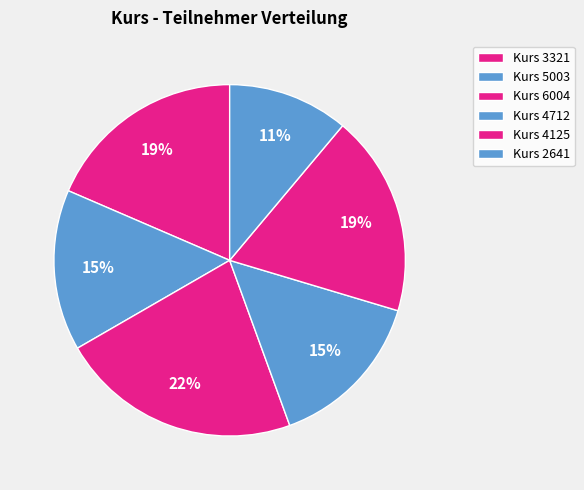

How many slices are in this pie chart?

6